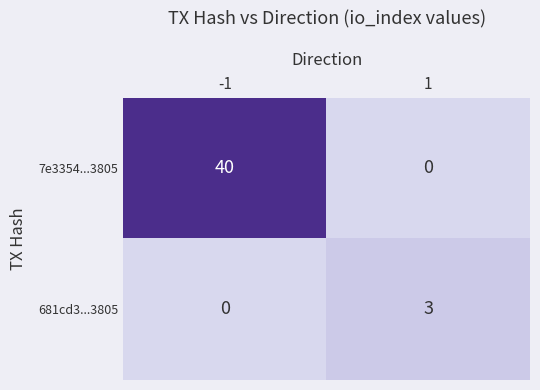

Between -1 and 1, which series saw the biggest shift?

7e3354...3805